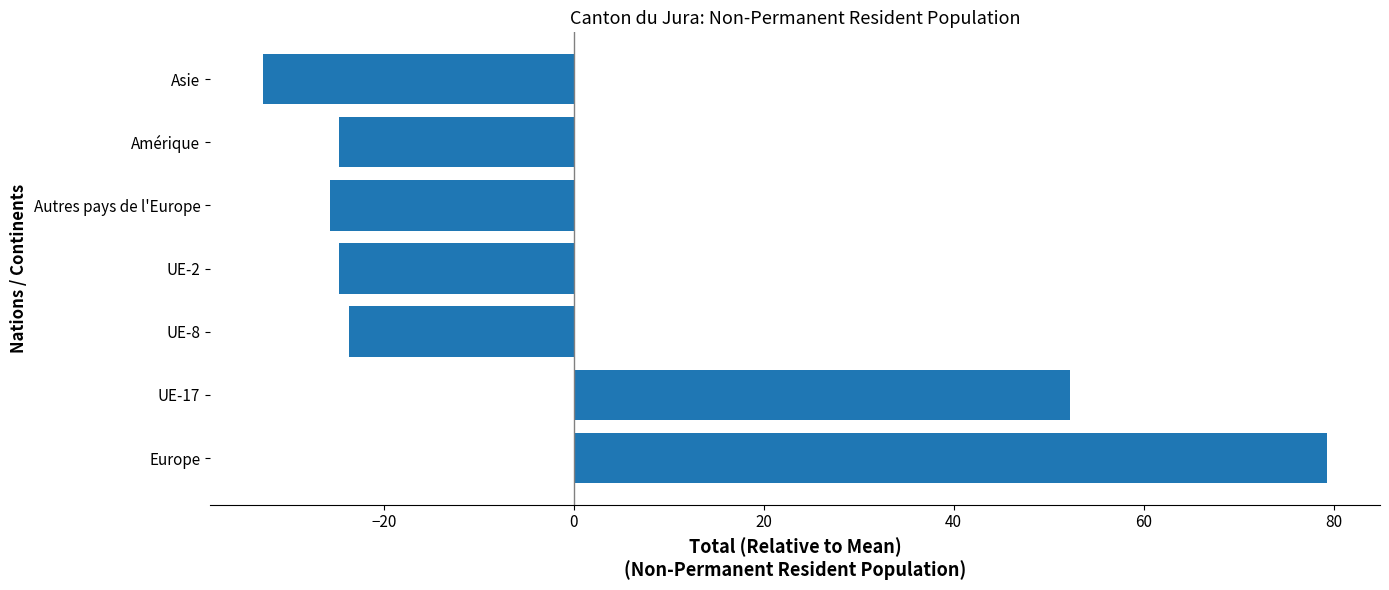

True or false: the data shows -24.7 at Amérique.

True